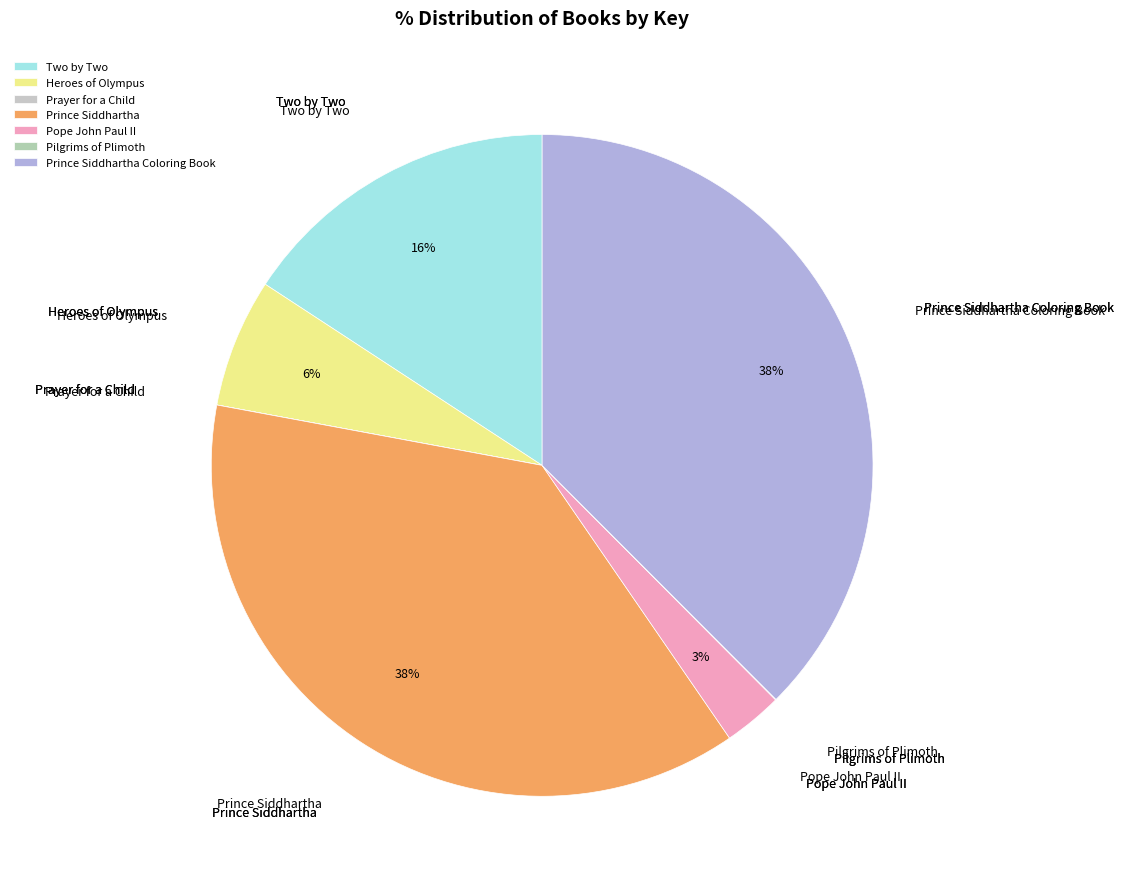

Is it true that Prince Siddhartha Coloring Book is 38% of the pie?

True